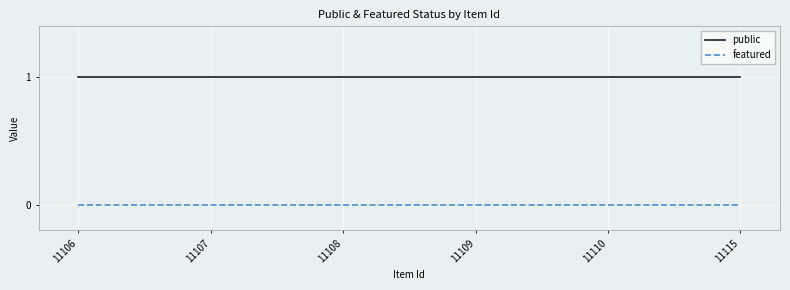

What are all the series names shown in the legend?

public, featured